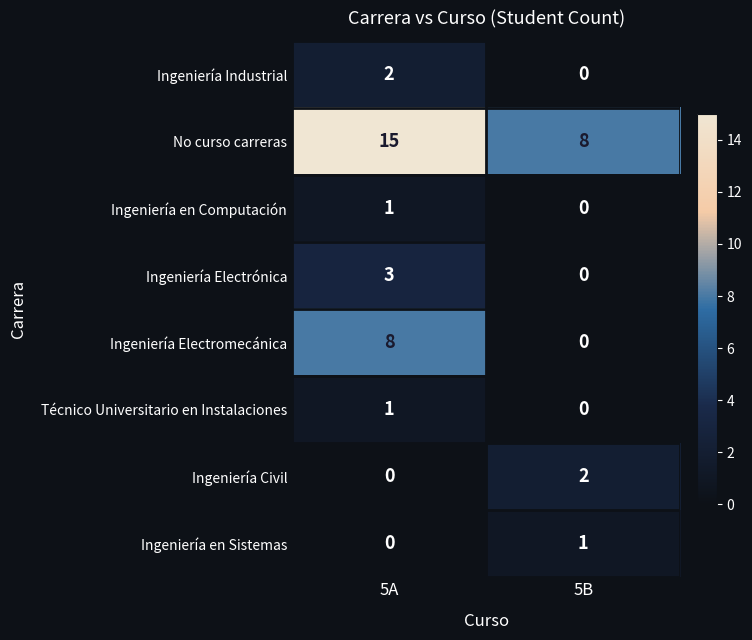

The No curso carreras series shows 8 at 5B. True or false?

True